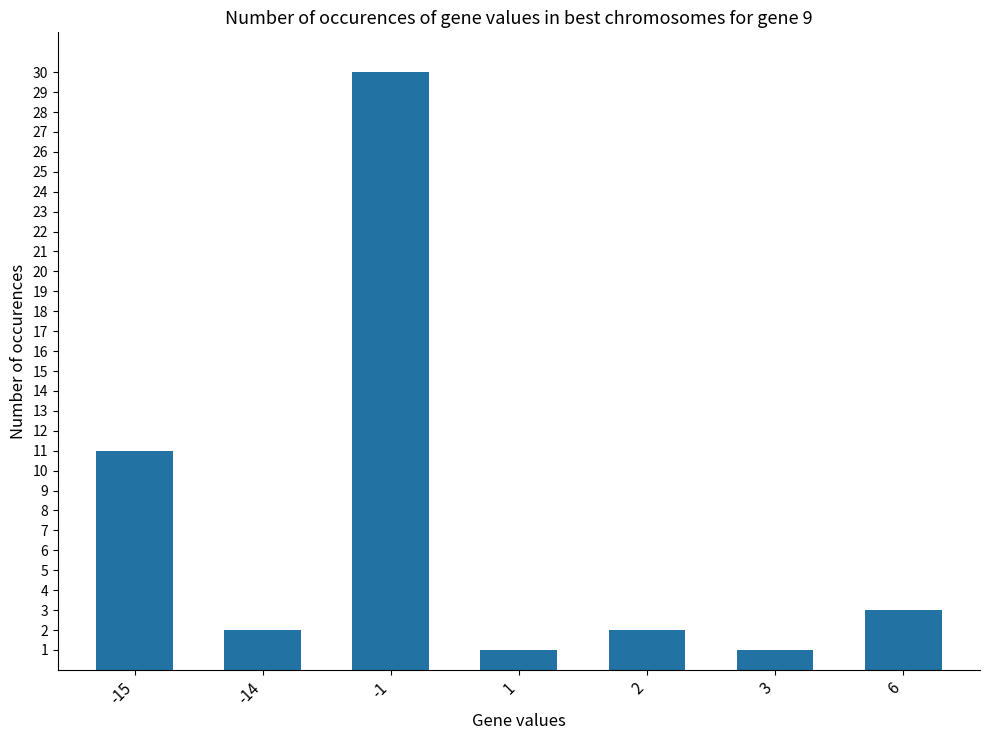

Reading right to left, list all the values displayed in this chart.

3	1	2	1	30	2	11